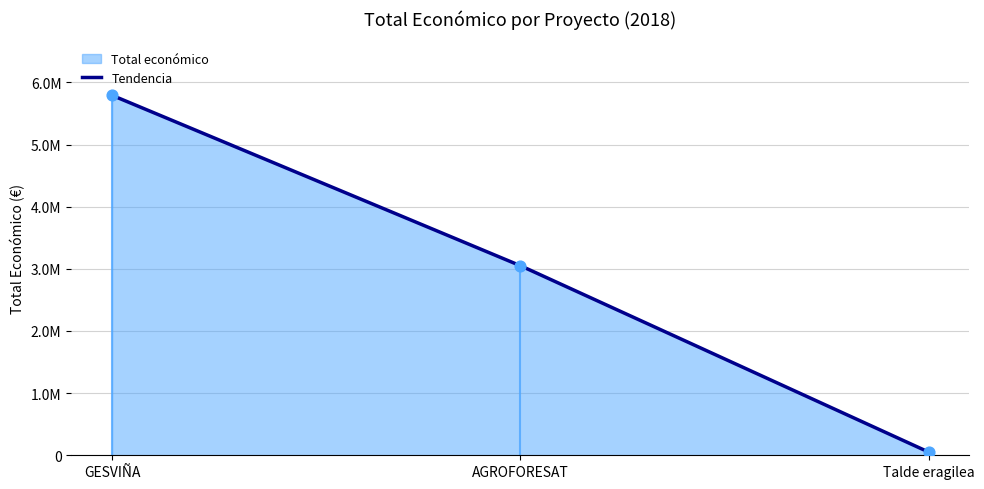

Between AGROFORESAT and Talde eragilea, which is larger?

AGROFORESAT